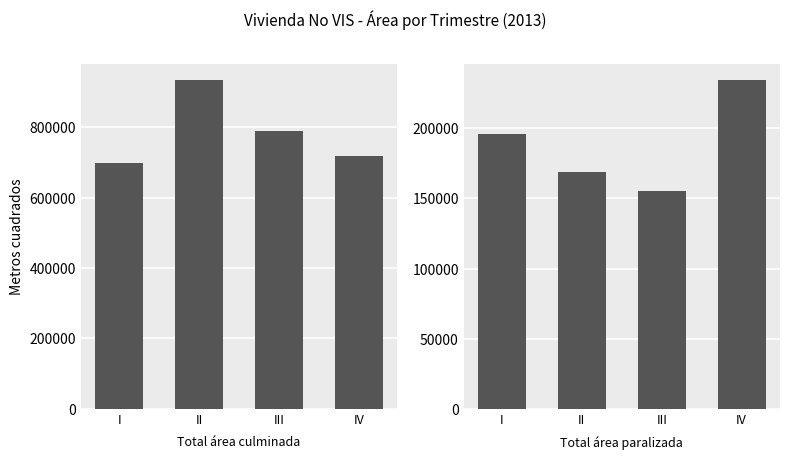

Are the bars grouped side by side (vs. stacked)?

Yes